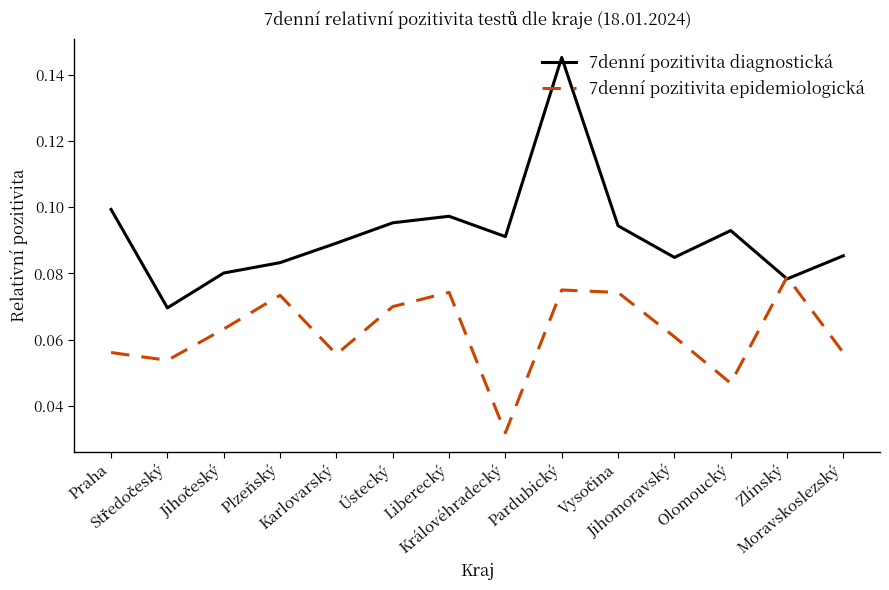

Which series has the largest total across all categories?

7denní pozitivita diagnostická